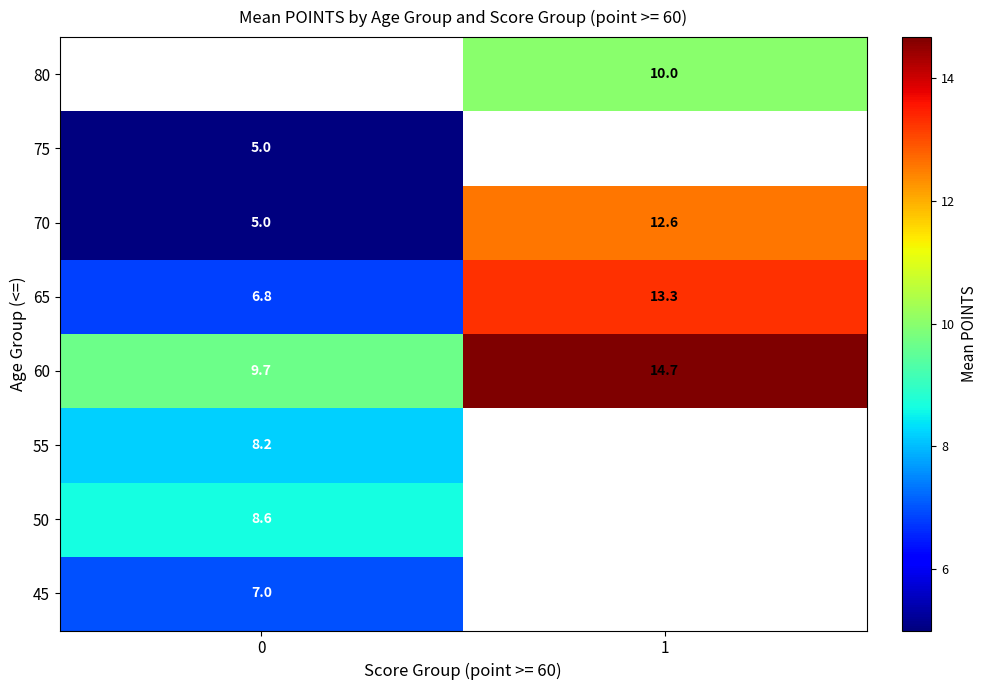

What is the minimum value shown in the chart?

5.0